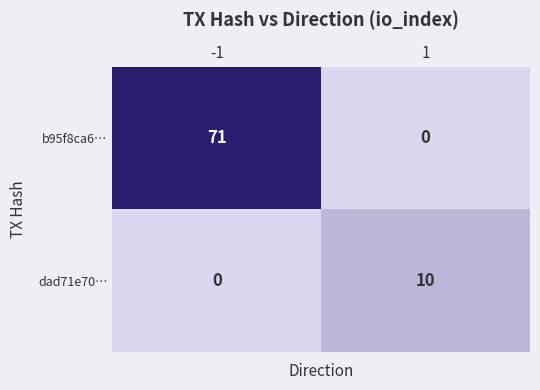

What is the sum of all b95f8ca6… values?

71